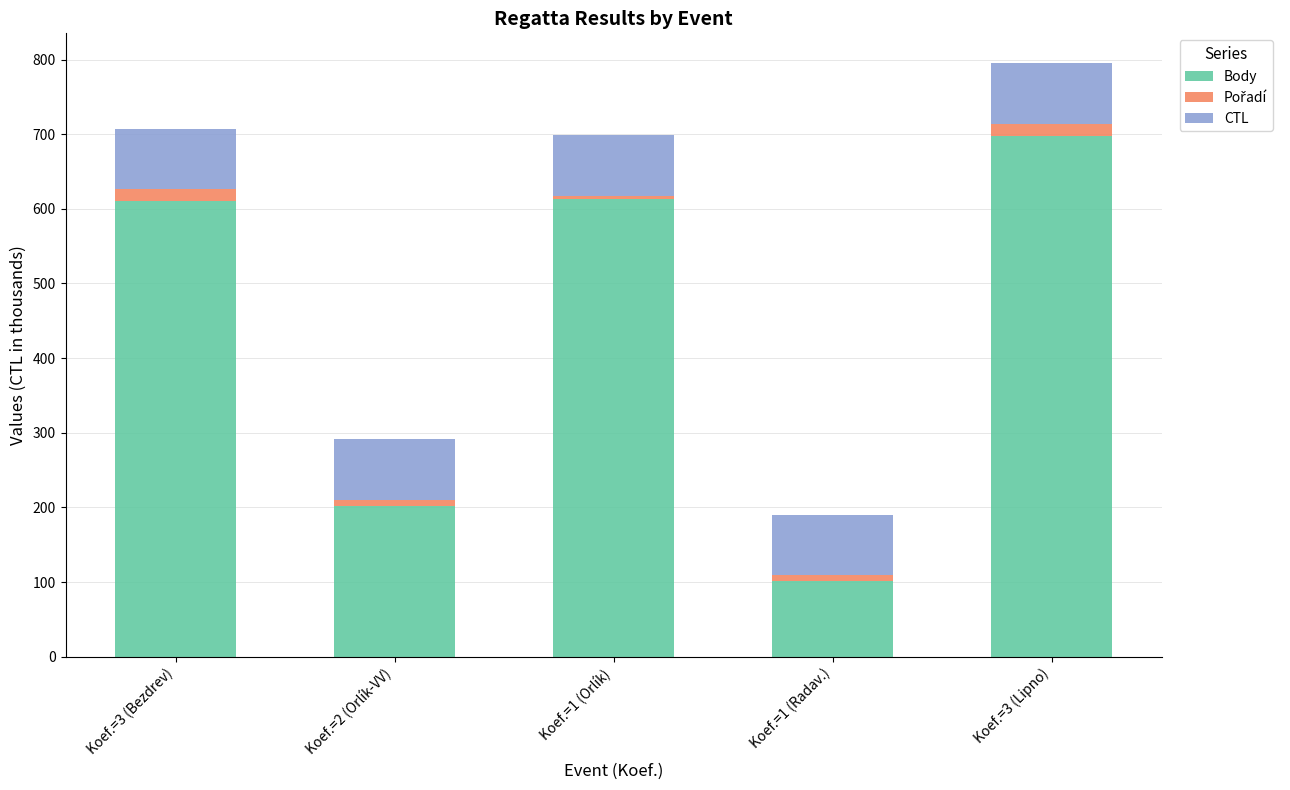

At which label does Body reach its peak?

Koef.=3 (Lipno)